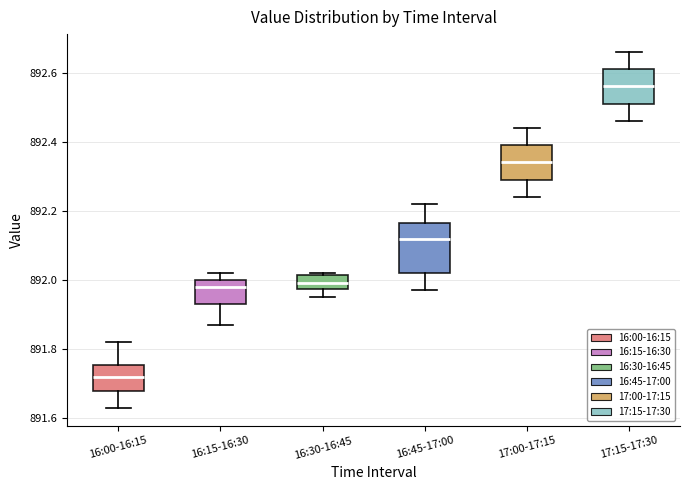

Reading left to right, read every box against the y-axis: the position of its median line, the range the box covers, and the ends of its whiskers. The values are not printed on the chart, so give them approximately, as read against the axis.

16:00-16:15: median 891.72, box 891.68 to 891.76, whiskers 891.64 to 891.82
16:15-16:30: median 891.98, box 891.94 to 892.00, whiskers 891.88 to 892.02
16:30-16:45: median 892.00, box 891.98 to 892.02, whiskers 891.96 to 892.02
16:45-17:00: median 892.12, box 892.02 to 892.16, whiskers 891.98 to 892.22
17:00-17:15: median 892.34, box 892.30 to 892.40, whiskers 892.24 to 892.44
17:15-17:30: median 892.56, box 892.52 to 892.62, whiskers 892.46 to 892.66